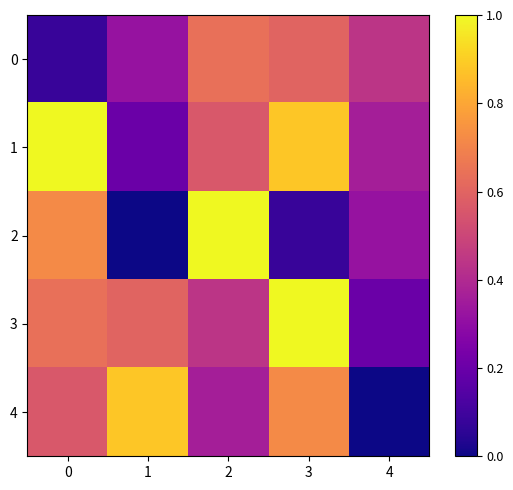

Reading left to right, extract all data points from this chart.

0: 0=0.1	1=0.3	2=0.6	3=0.6	4=0.4
1: 0=1.0	1=0.2	2=0.6	3=0.9	4=0.4
2: 0=0.7	1=0.0	2=1.0	3=0.1	4=0.3
3: 0=0.6	1=0.6	2=0.4	3=1.0	4=0.2
4: 0=0.6	1=0.9	2=0.4	3=0.7	4=0.0